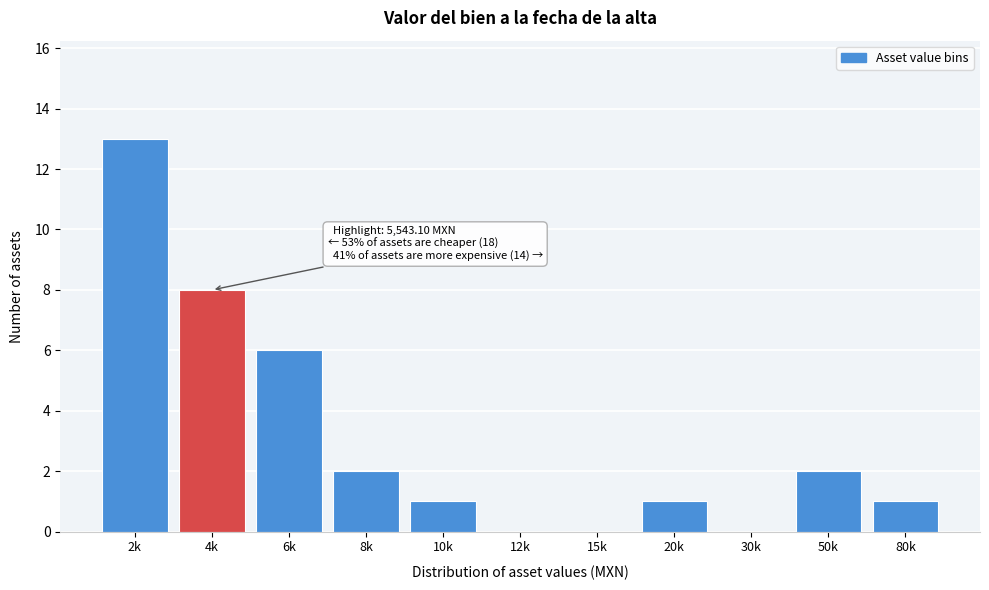

Reading left to right, transcribe all the data shown in this chart.

2k=13	4k=8	6k=6	8k=2	10k=1	12k=0	15k=0	20k=1	30k=0	50k=2	80k=1